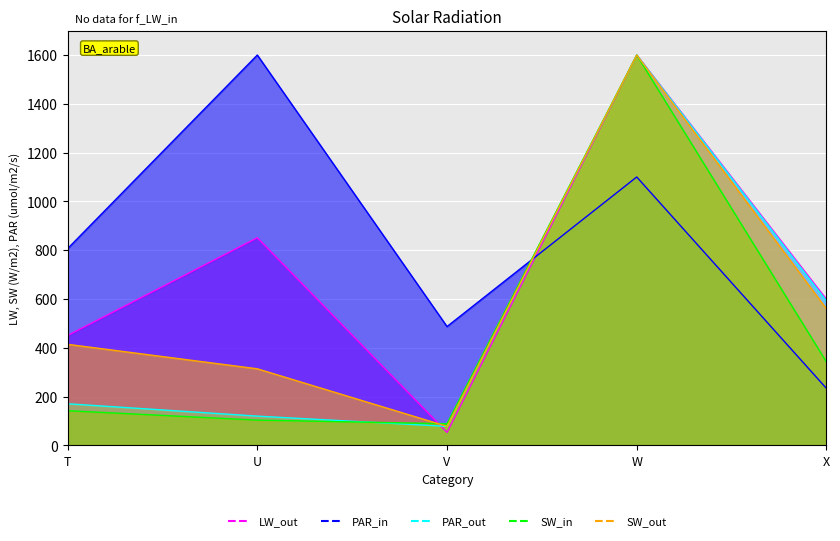

What is the difference between the maximum and minimum values in the PAR_out series?

1522.2